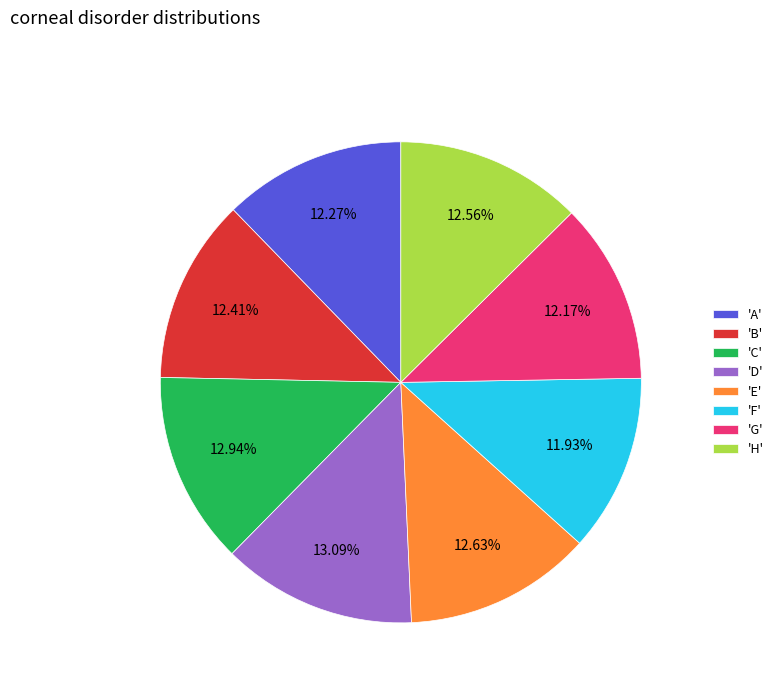

Combined, do 'F' and 'G' account for over 50%?

No